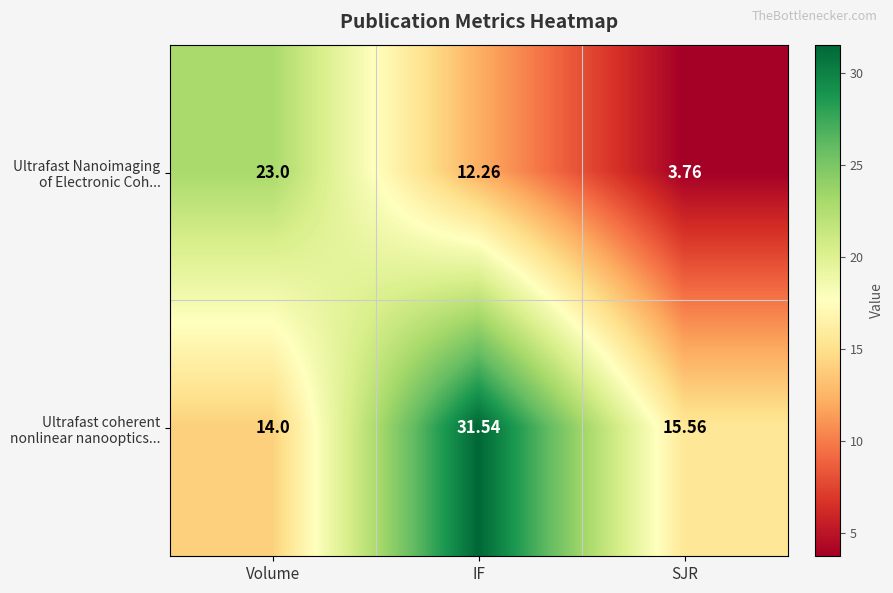

At which category does the chart reach its minimum across all series?

SJR